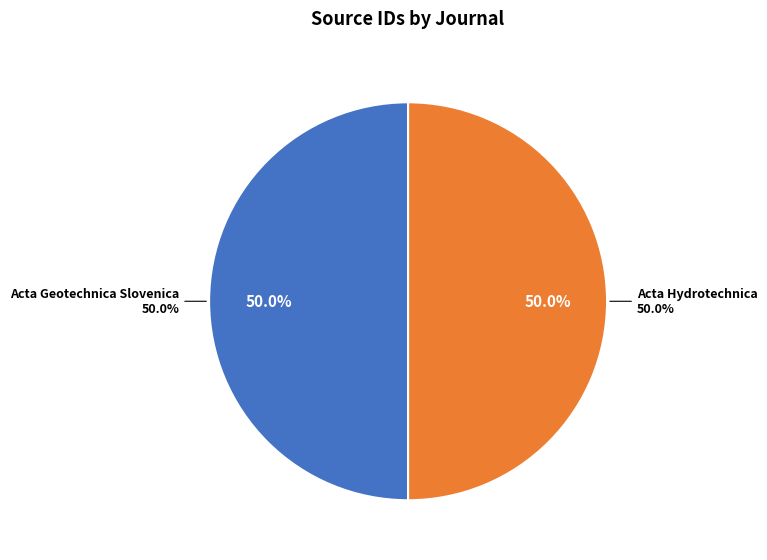

Does Acta Geotechnica Slovenica represent more than half of the total?

No